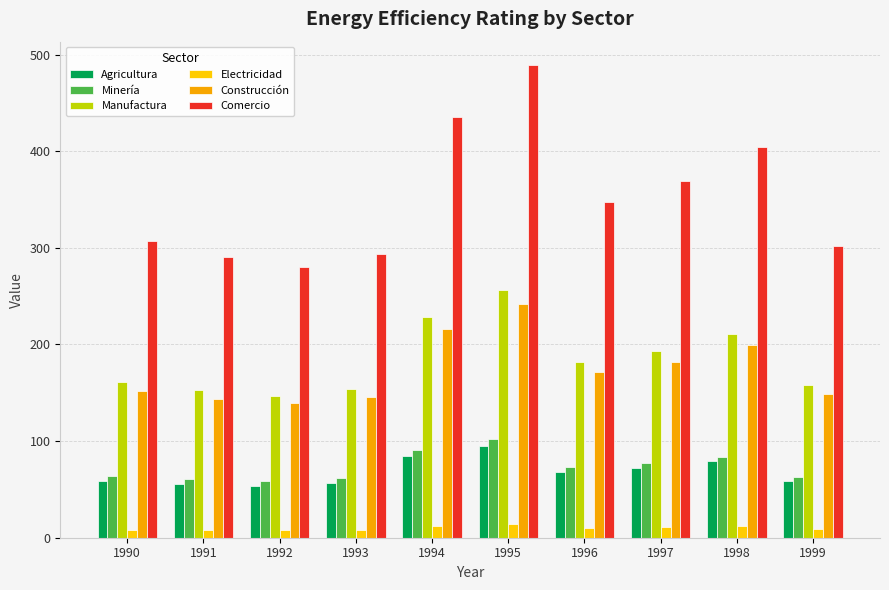

Does the chart contain any negative values?

No